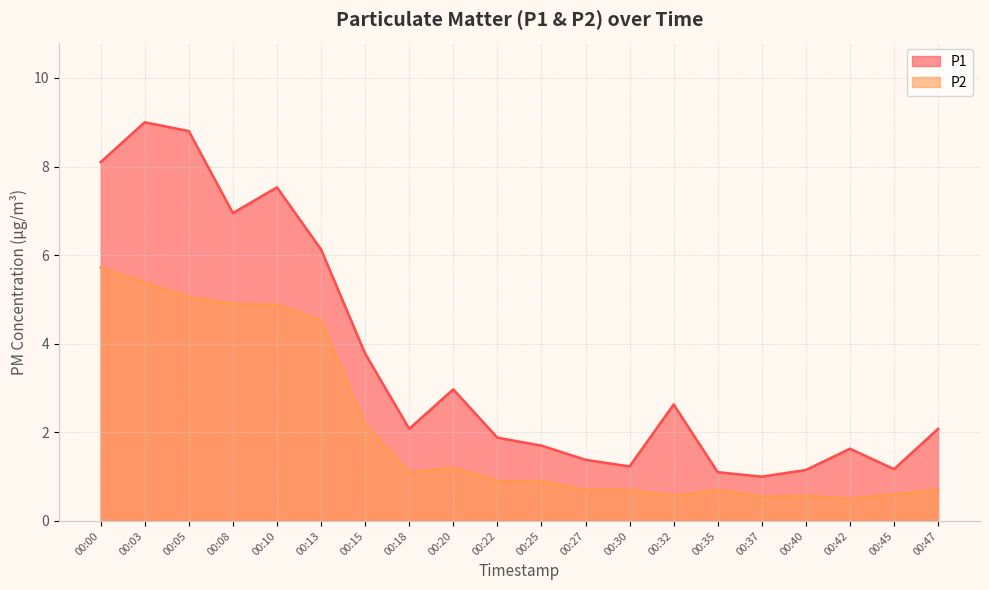

Which series has the largest range (max minus min)?

P1